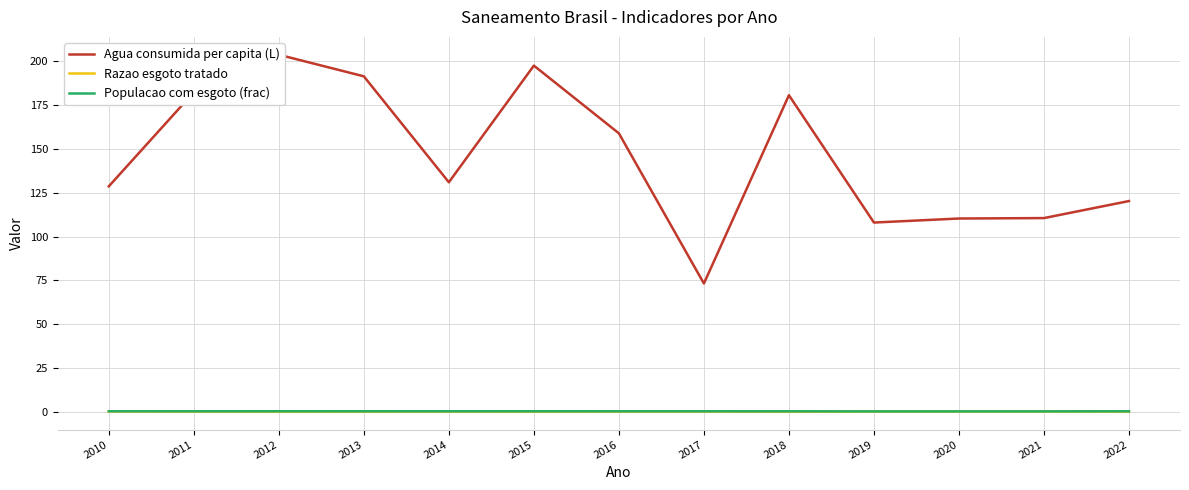

How many lines are shown in the chart?

3